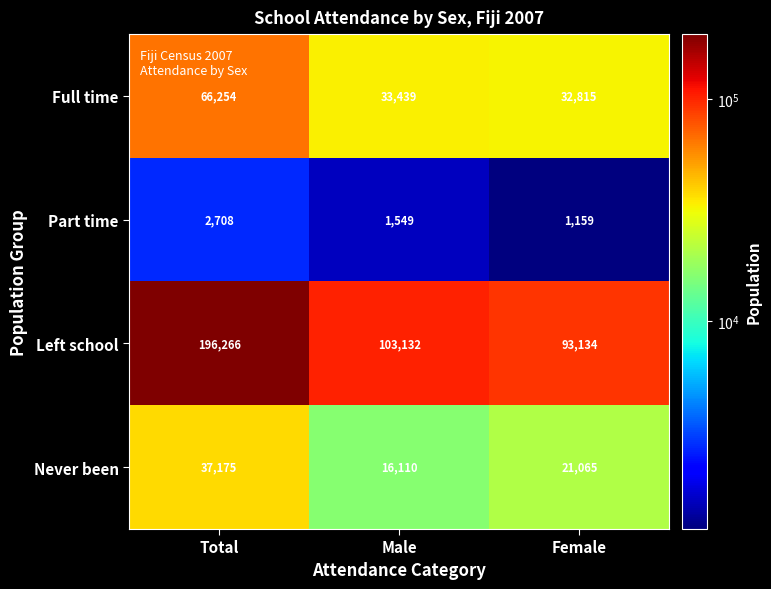

How many data points in Left school are less than 103132?

1